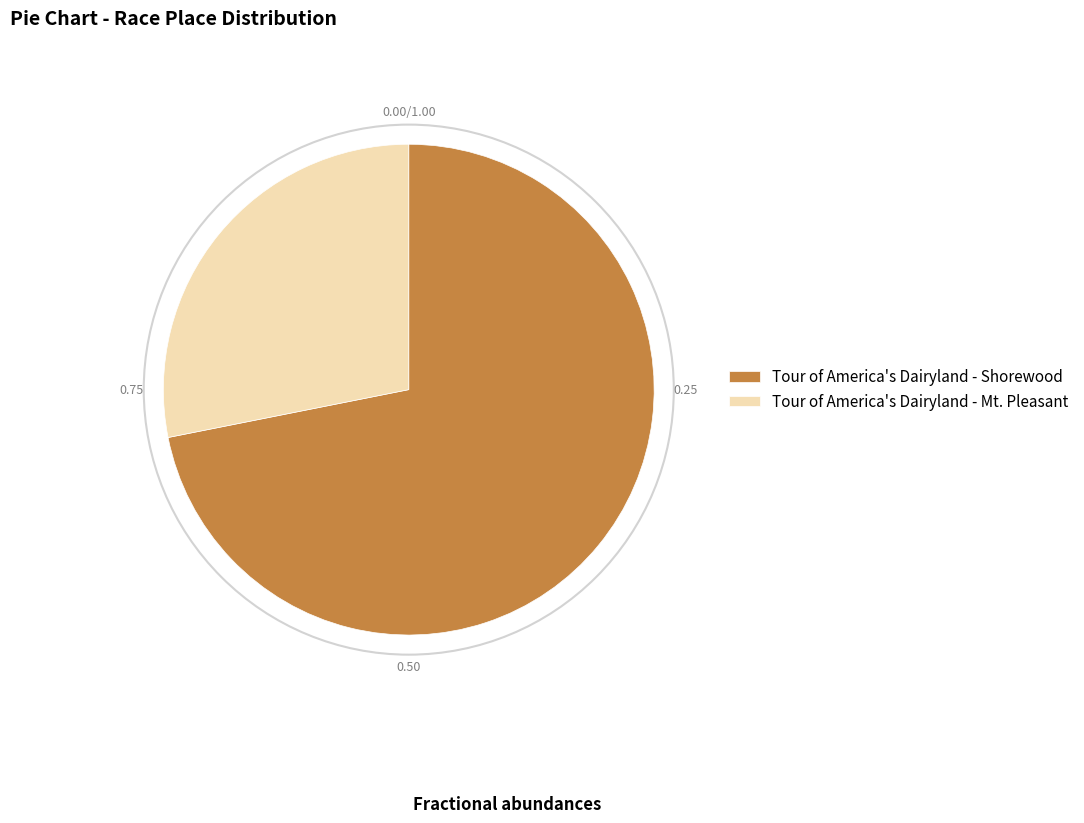

Combined, do Tour of America's Dairyland - Mt. Pleasant and Tour of America's Dairyland - Shorewood account for over 50%?

Yes